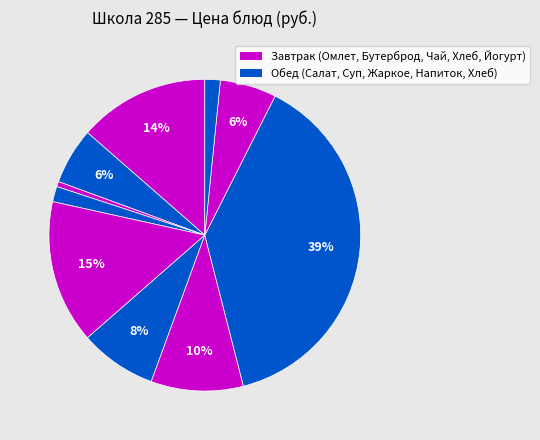

Which slice is the largest?

Жаркое по-домашнему из свинины